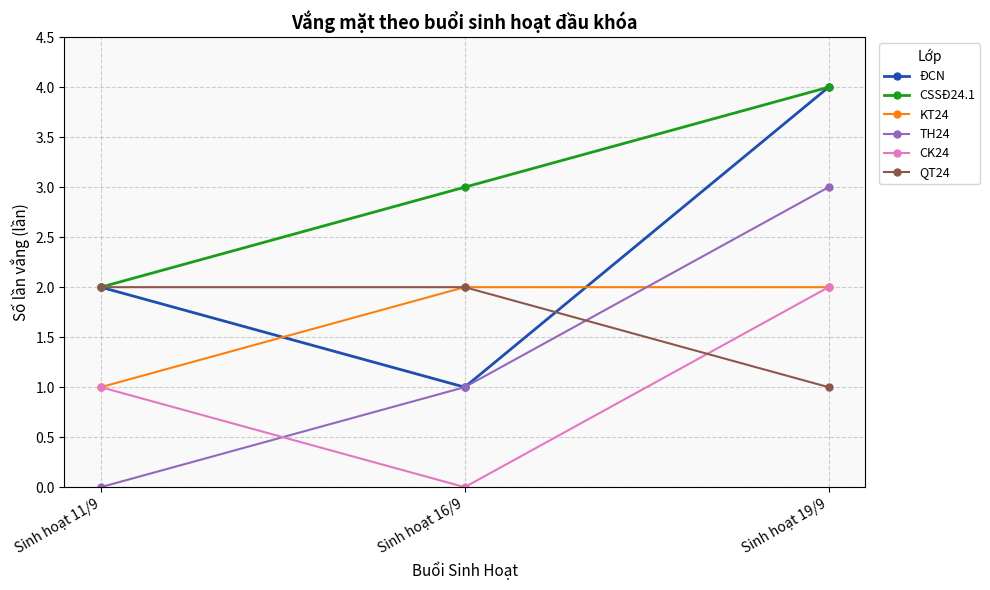

What is the label of the 2nd point from the left?

Sinh hoạt 16/9